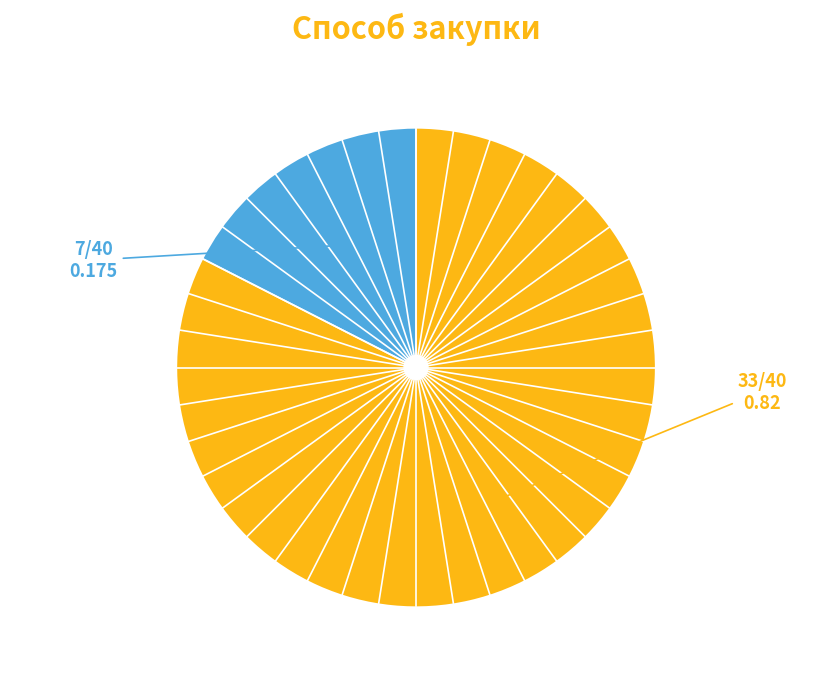

Is there a majority slice in this chart?

Yes